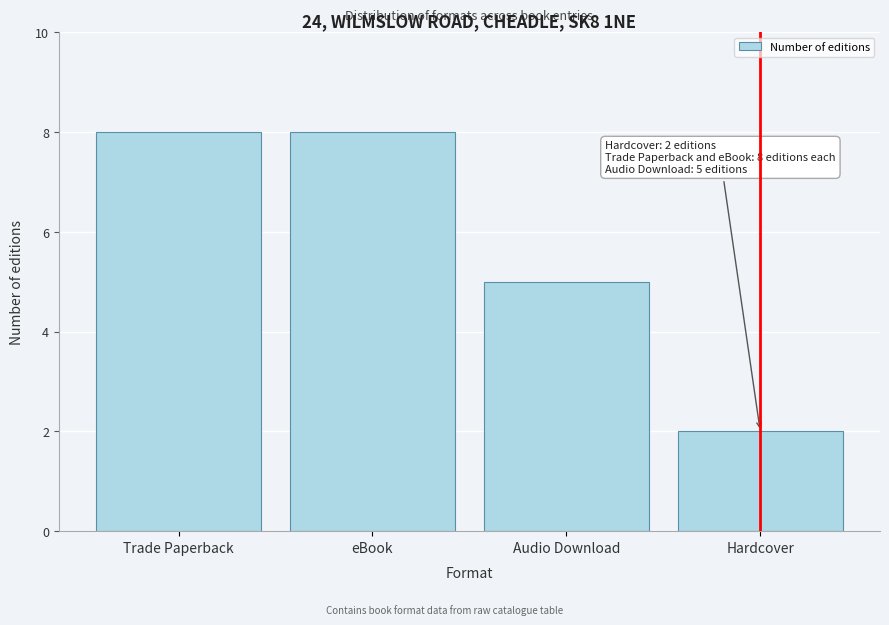

Reading right to left, list all the values displayed in this chart.

2	5	8	8